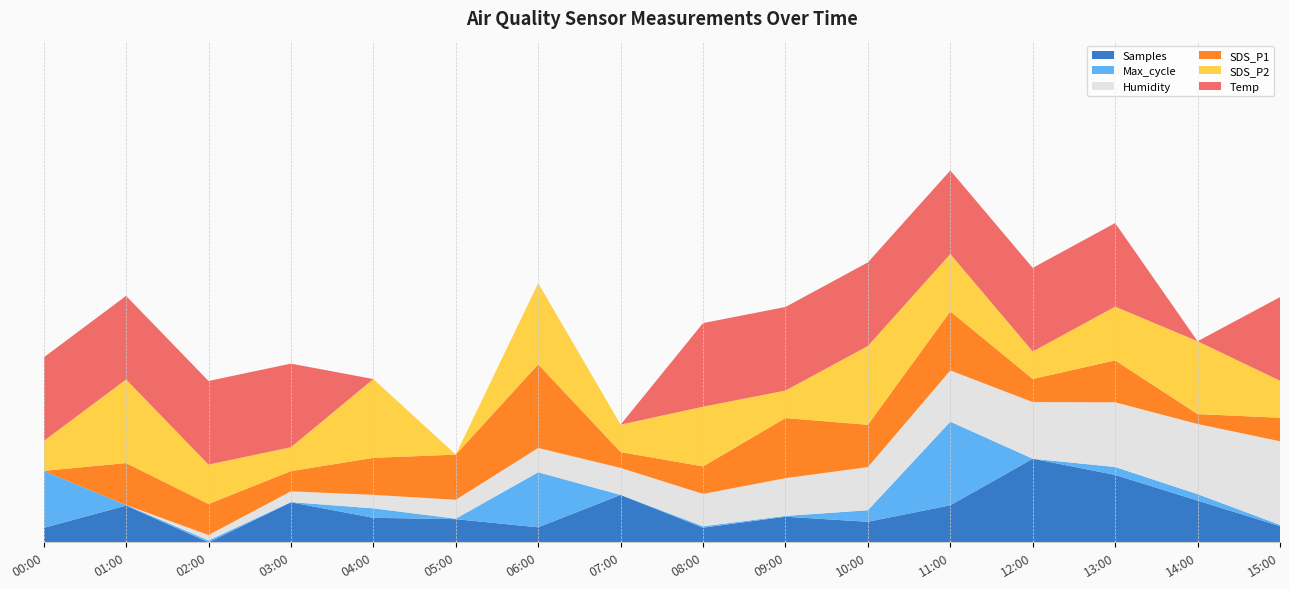

Reading left to right, extract all data points from this chart.

Samples: 00:00=4999907.0	01:00=5004348.0	02:00=4997016.0	03:00=5005011.0	04:00=5001910.0	05:00=5001643.0	06:00=5000016.0	07:00=5006482.0	08:00=4999939.0	09:00=5002128.0	10:00=5001122.0	11:00=5004410.0	12:00=5013701.0	13:00=5010472.0	14:00=5005347.0	15:00=5000248.0
SDS_P1: 00:00=7.3	01:00=10.5	02:00=9.7	03:00=8.9	04:00=10.2	05:00=10.8	06:00=13.7	07:00=8.6	08:00=9.4	09:00=11.9	10:00=10.6	11:00=11.8	12:00=9.1	13:00=10.5	14:00=8.1	15:00=9.1
SDS_P2: 00:00=3.0	01:00=3.4	02:00=3.0	03:00=2.9	04:00=3.4	05:00=2.7	06:00=3.4	07:00=3.0	08:00=3.2	09:00=3.0	10:00=3.4	11:00=3.2	12:00=3.0	13:00=3.2	14:00=3.3	15:00=3.0
Humidity: 00:00=94.8	01:00=94.8	02:00=95.0	03:00=95.2	04:00=95.3	05:00=95.5	06:00=95.7	07:00=95.8	08:00=96.0	09:00=96.2	10:00=96.4	11:00=96.7	12:00=96.9	13:00=97.2	14:00=97.4	15:00=97.9
Temp: 00:00=8.9	01:00=8.9	02:00=8.9	03:00=8.9	04:00=8.8	05:00=8.8	06:00=8.8	07:00=8.8	08:00=8.9	09:00=8.9	10:00=8.9	11:00=8.9	12:00=8.9	13:00=8.9	14:00=8.8	15:00=8.9
Max_cycle: 00:00=20406.0	01:00=20049.0	02:00=20057.0	03:00=20046.0	04:00=20105.0	05:00=20048.0	06:00=20394.0	07:00=20045.0	08:00=20054.0	09:00=20050.0	10:00=20118.0	11:00=20575.0	12:00=20045.0	13:00=20095.0	14:00=20086.0	15:00=20053.0